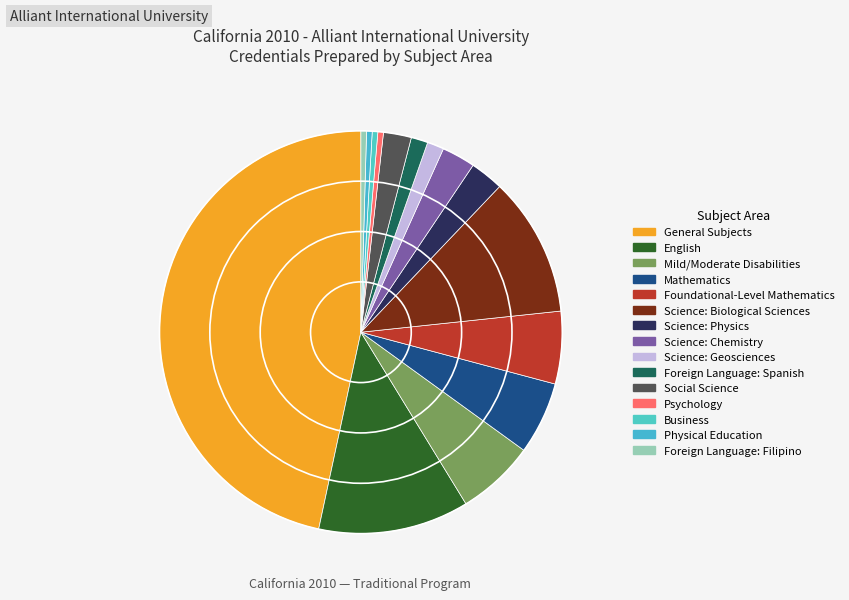

To the nearest percent, what is the difference between the English and Science: Geosciences slice percentages?

11%